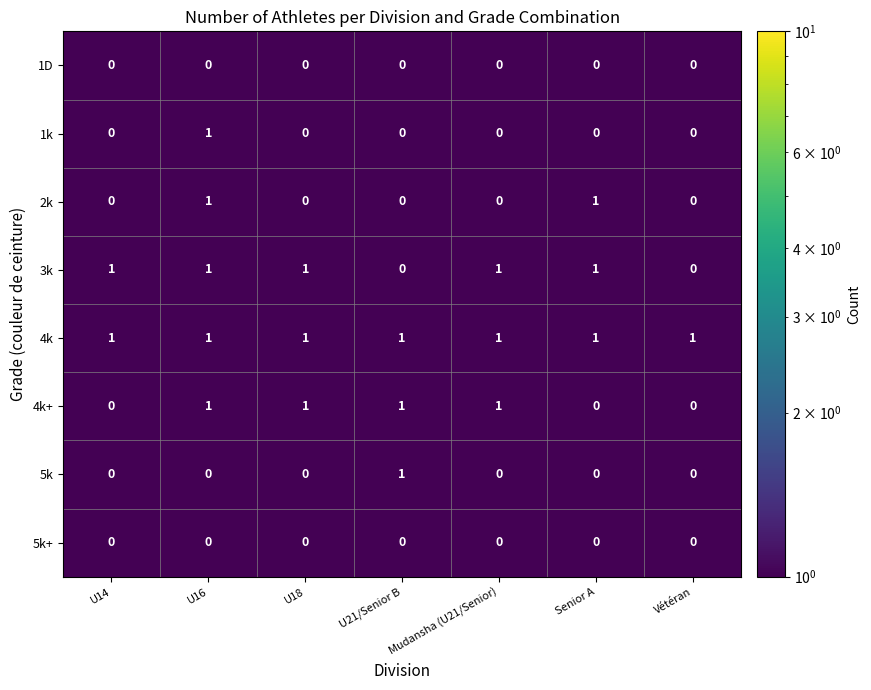

At which category is the sum across all series the highest?

U16